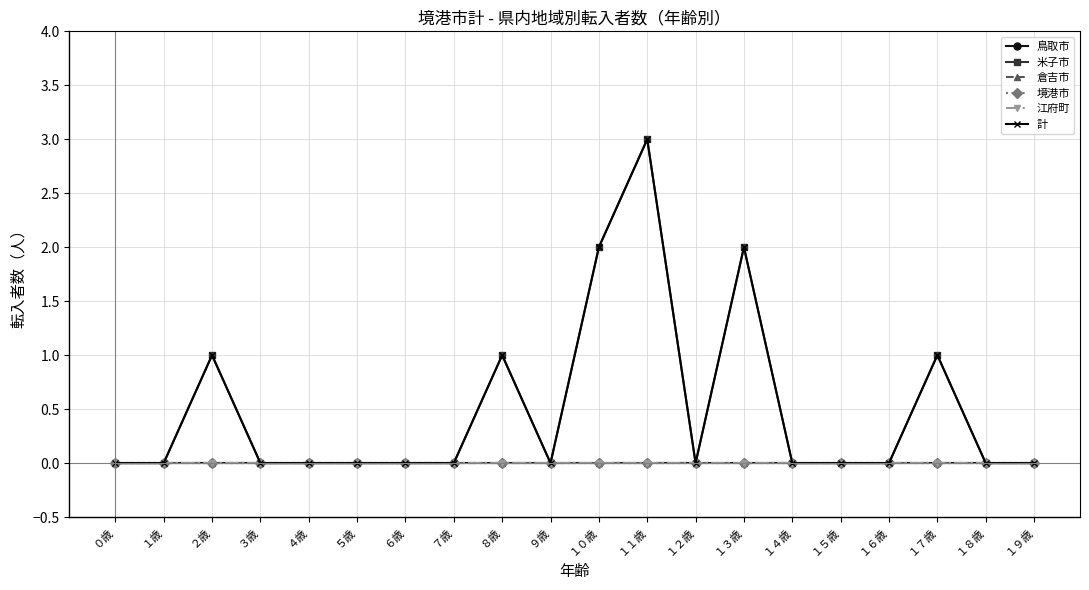

What position from the right is ９歳?

11